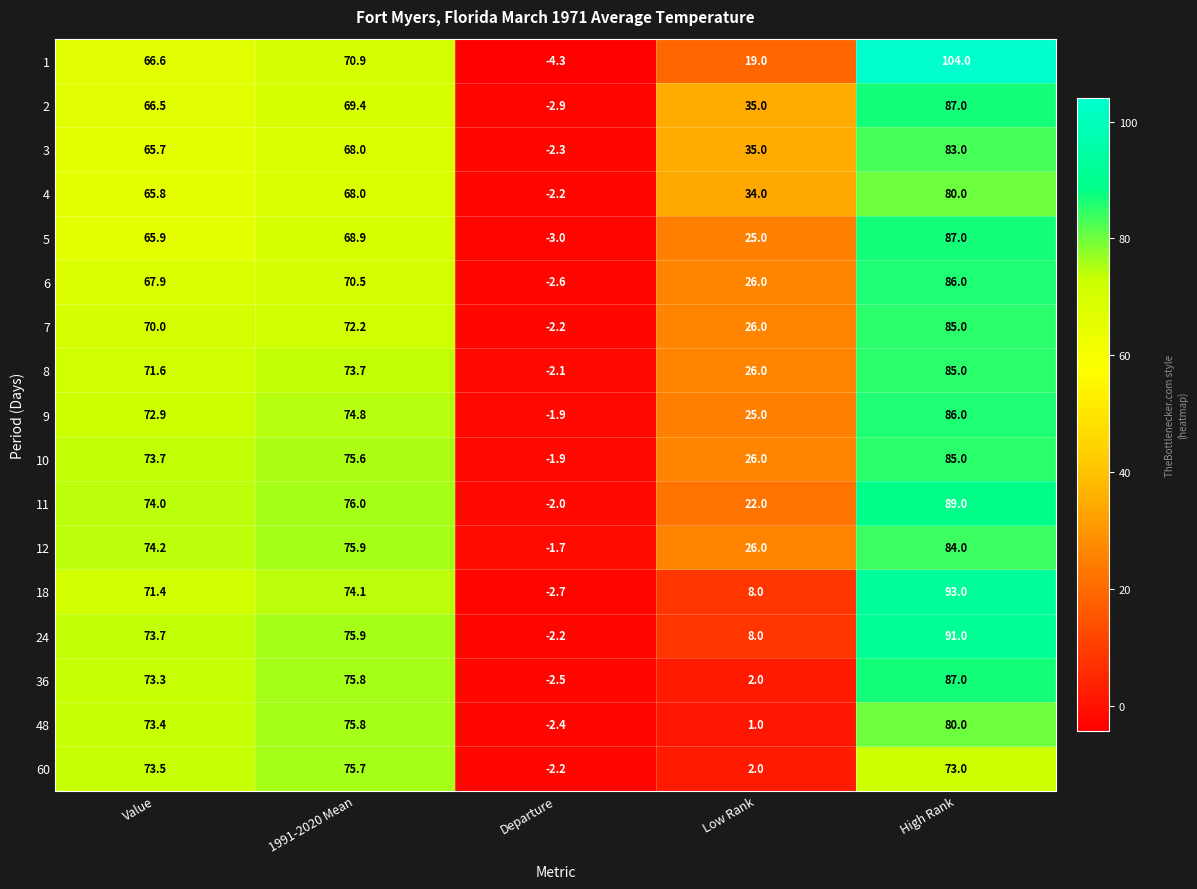

True or false: 48 has a value of 21.9 at Value.

False